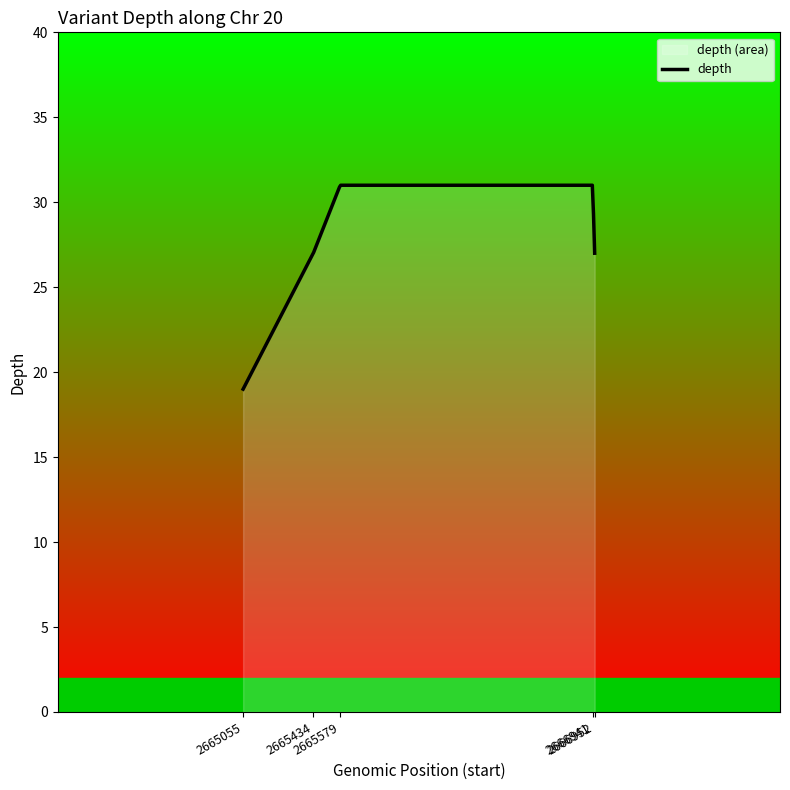

List the labels in order of value, smallest first.

2665055, 2665434, 2666952, 2665579, 2666941